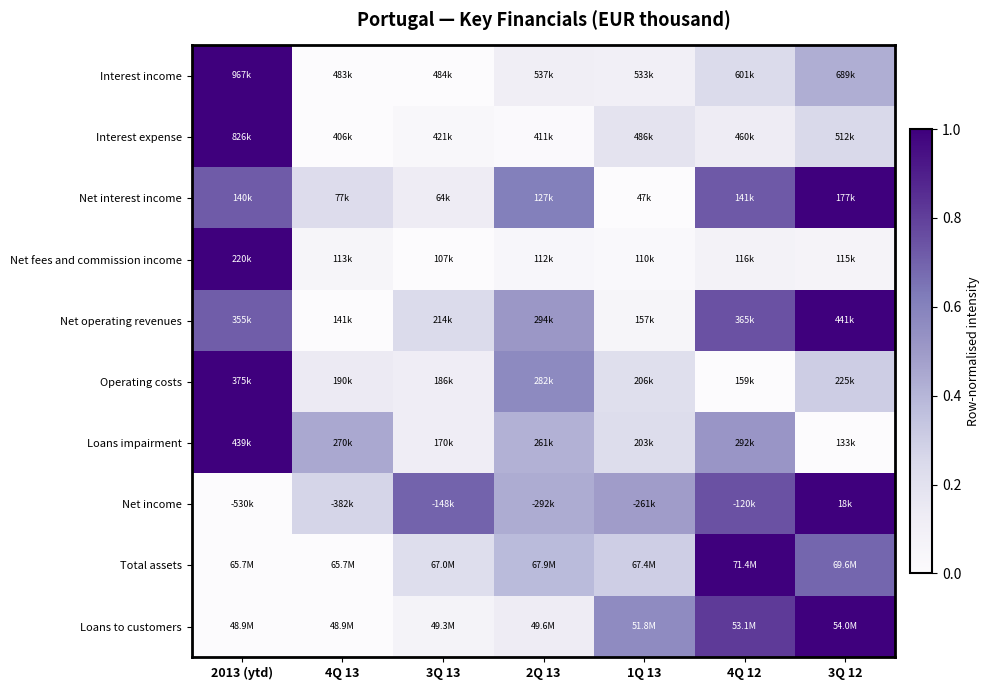

Which label corresponds to the largest value in the chart?

2013 (ytd)